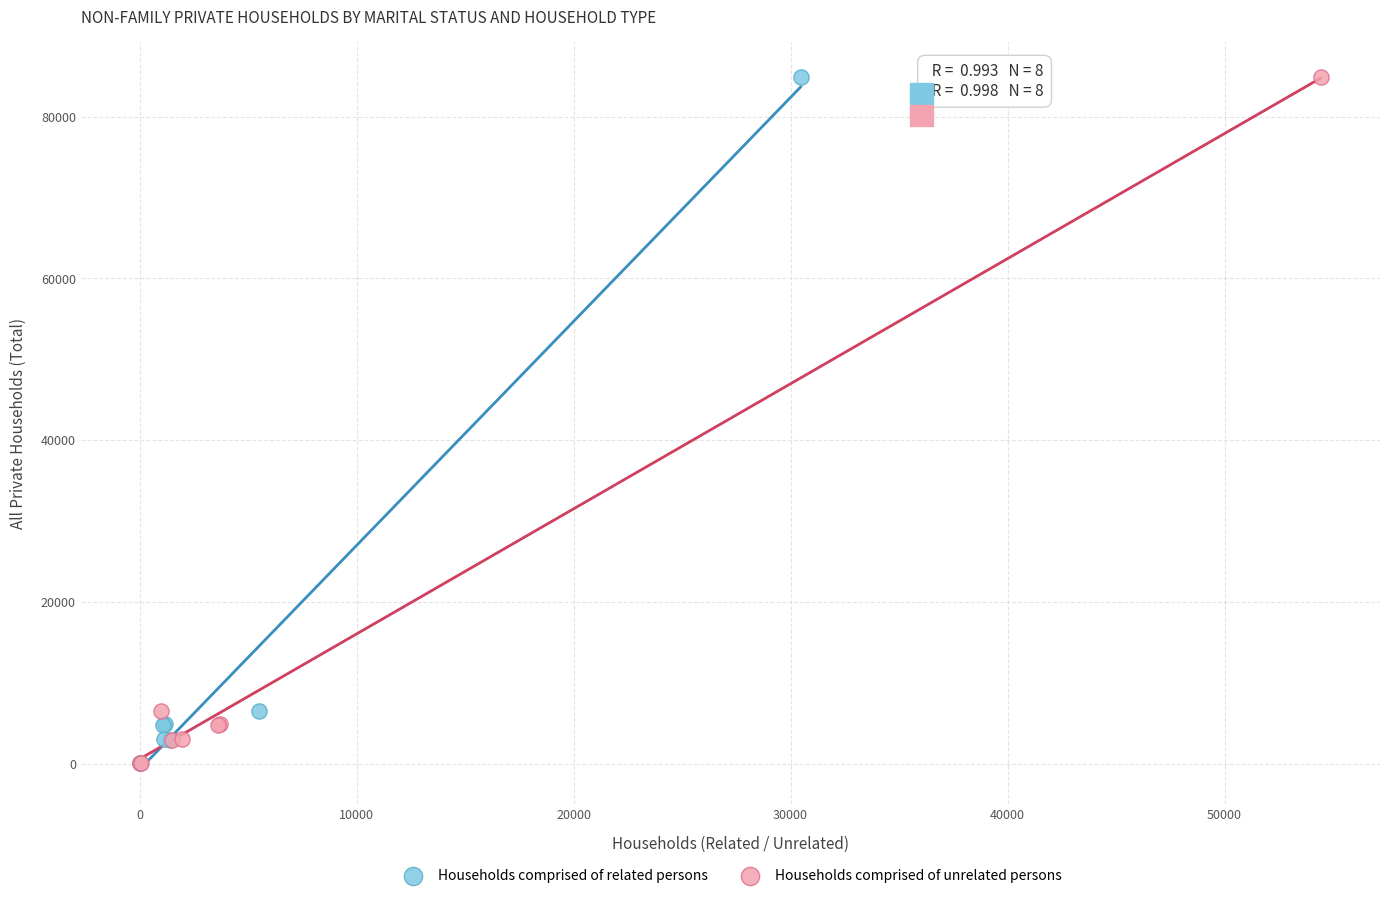

What are all the series names shown in the legend?

Households comprised of related persons, Households comprised of unrelated persons